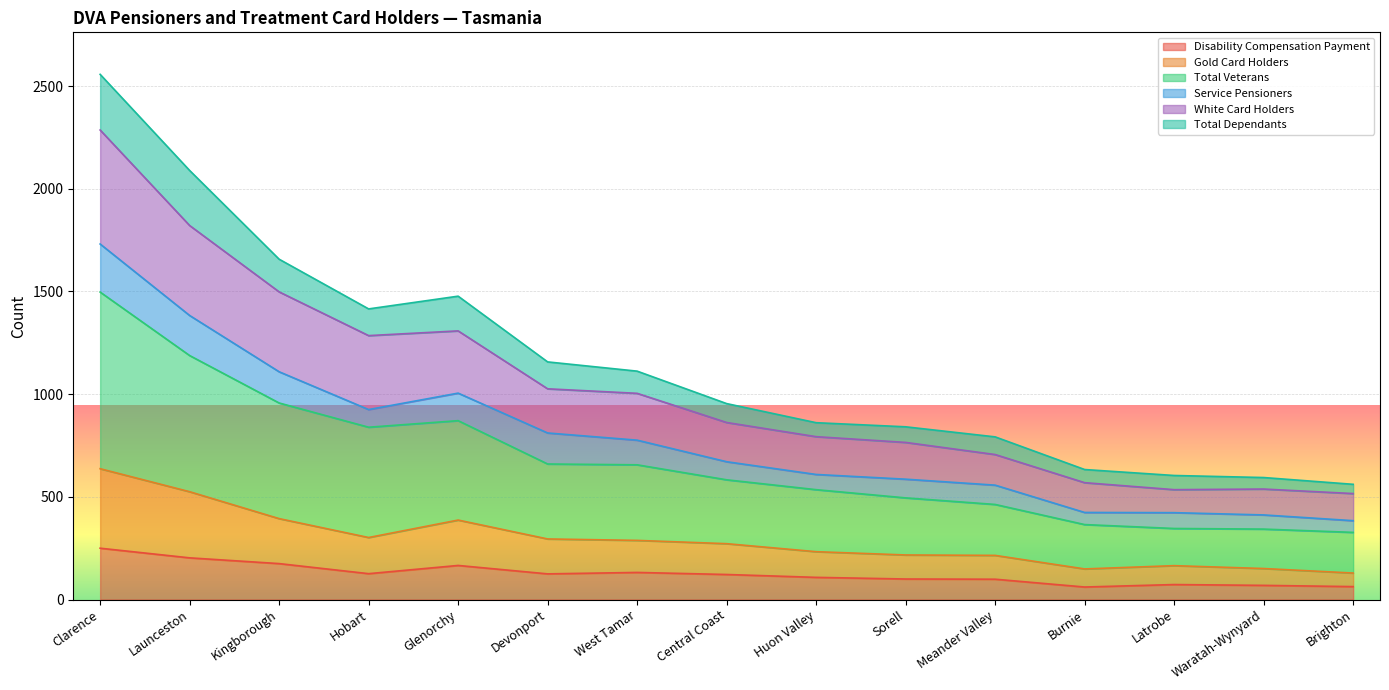

Does the chart display data point markers on the line(s)?

No